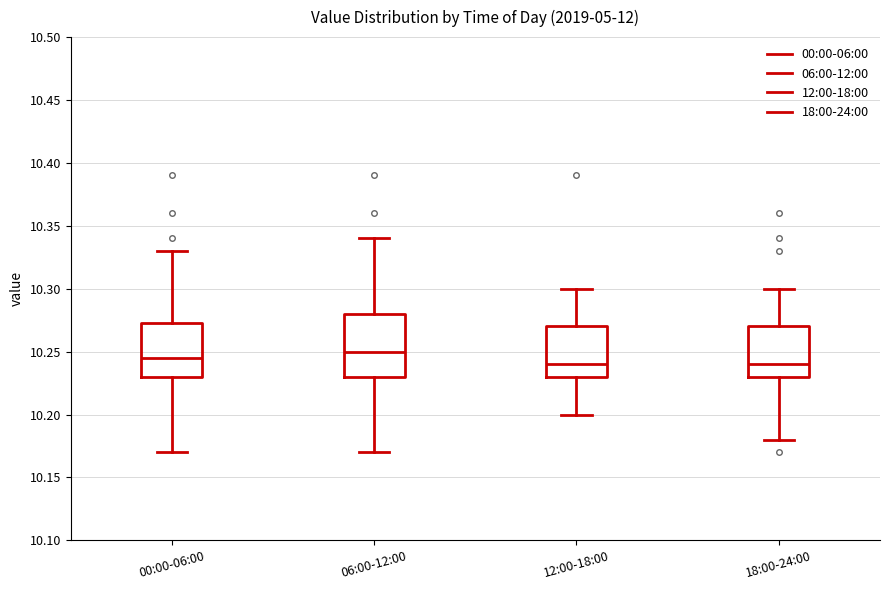

Reading left to right, transcribe this box plot: for each box, give where its median line is, the range the box spans, and where its two whiskers end, as read against the y-axis. The values are not printed on the chart, so give them approximately, as read against the axis.

00:00-06:00: median 10.245, box 10.230 to 10.275, whiskers 10.170 to 10.330
06:00-12:00: median 10.250, box 10.230 to 10.280, whiskers 10.170 to 10.340
12:00-18:00: median 10.240, box 10.230 to 10.270, whiskers 10.200 to 10.300
18:00-24:00: median 10.240, box 10.230 to 10.270, whiskers 10.180 to 10.300